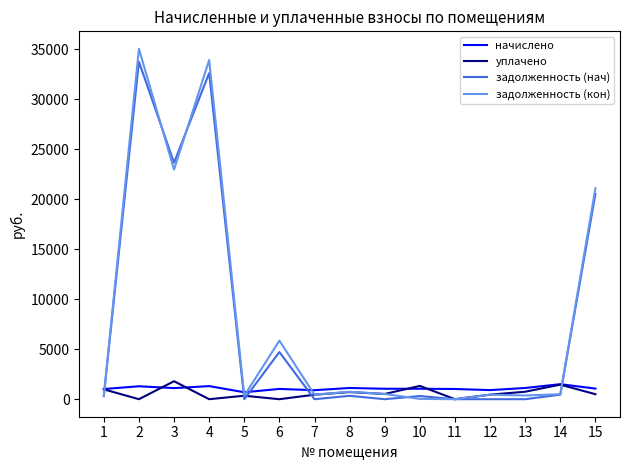

The начислено series shows 1021.7 at 11. True or false?

True